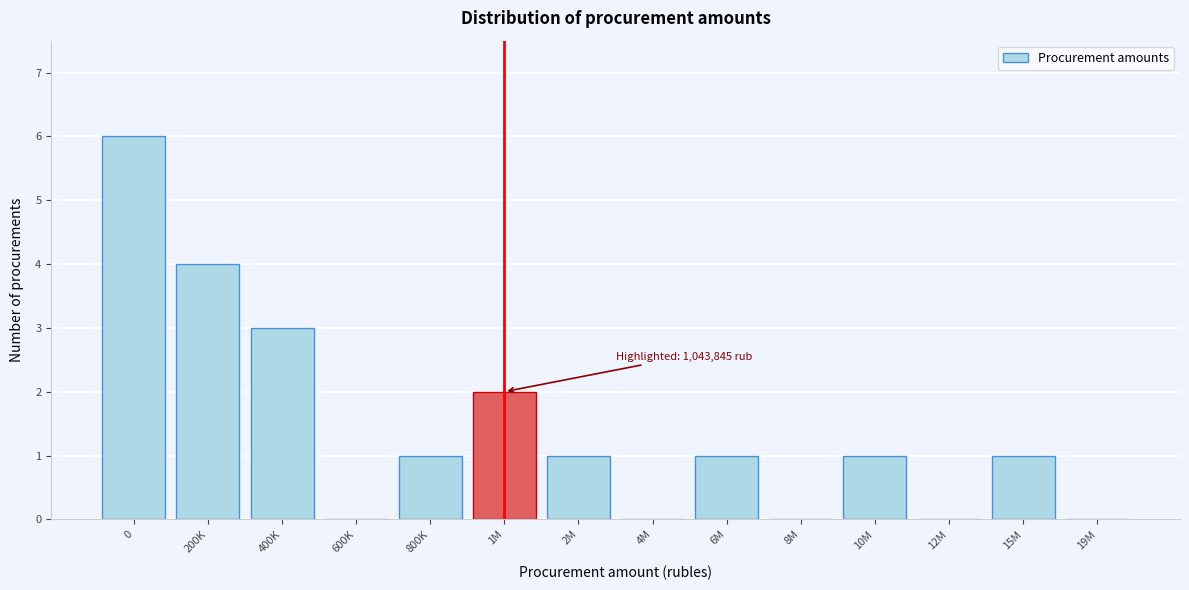

Reading left to right, extract all data points from this chart.

0=6	200K=4	400K=3	600K=0	800K=1	1M=2	2M=1	4M=0	6M=1	8M=0	10M=1	12M=0	15M=1	19M=0